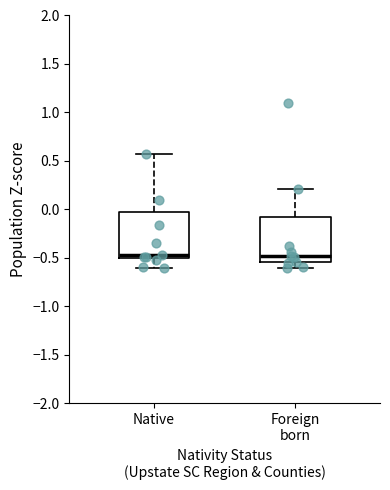

Reading left to right, read every box against the y-axis: the position of its median line, the range the box covers, and the ends of its whiskers. The values are not printed on the chart, so give them approximately, as read against the axis.

Native: median -0.45, box -0.50 to -0.05, whiskers -0.60 to 0.55
Foreign born: median -0.50, box -0.55 to -0.10, whiskers -0.60 to 0.20